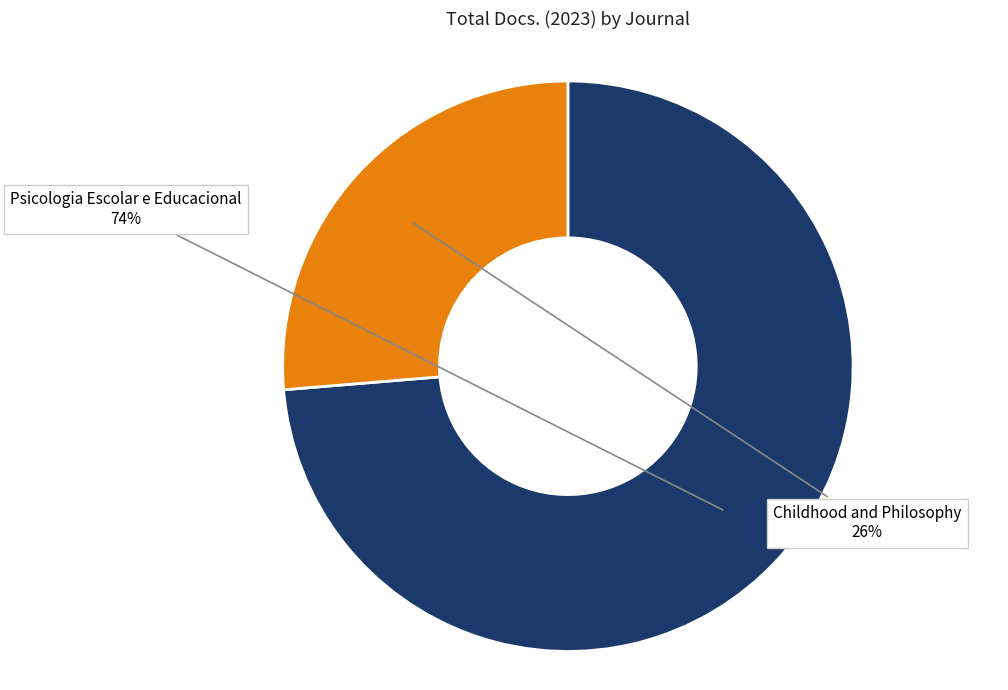

Does any single category account for the majority?

Yes